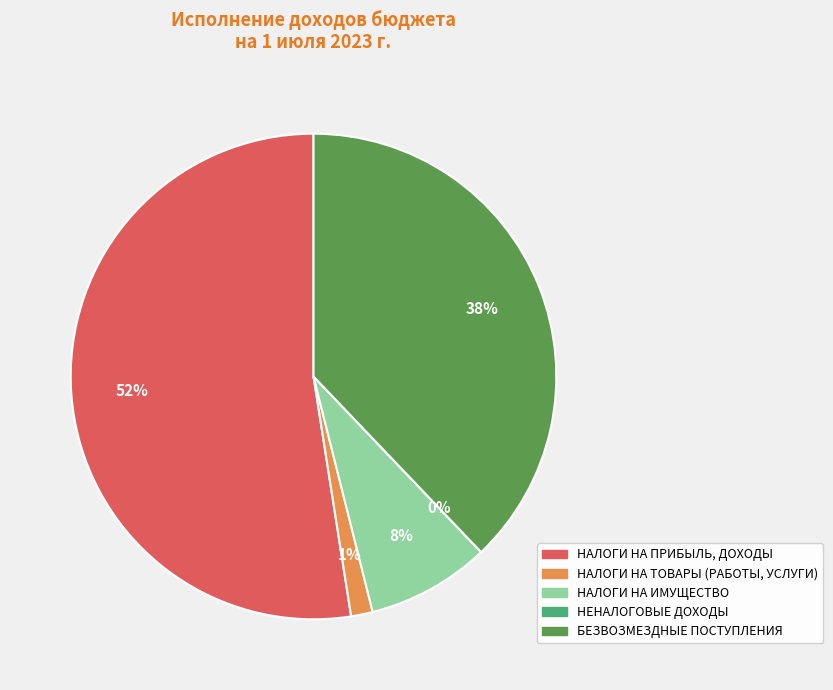

Is there a majority slice in this chart?

Yes